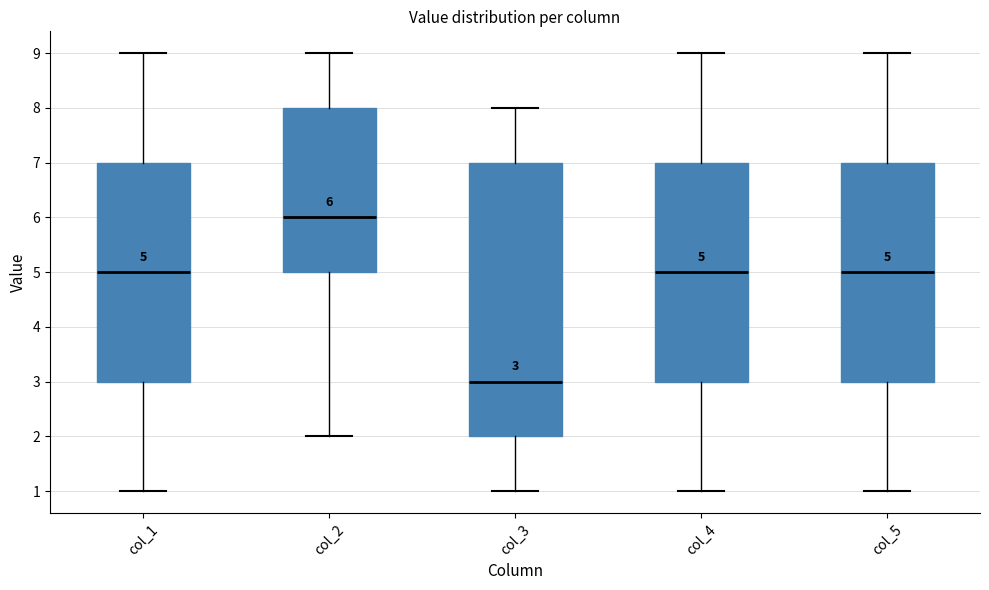

Which box's median line is the lowest?

col_3